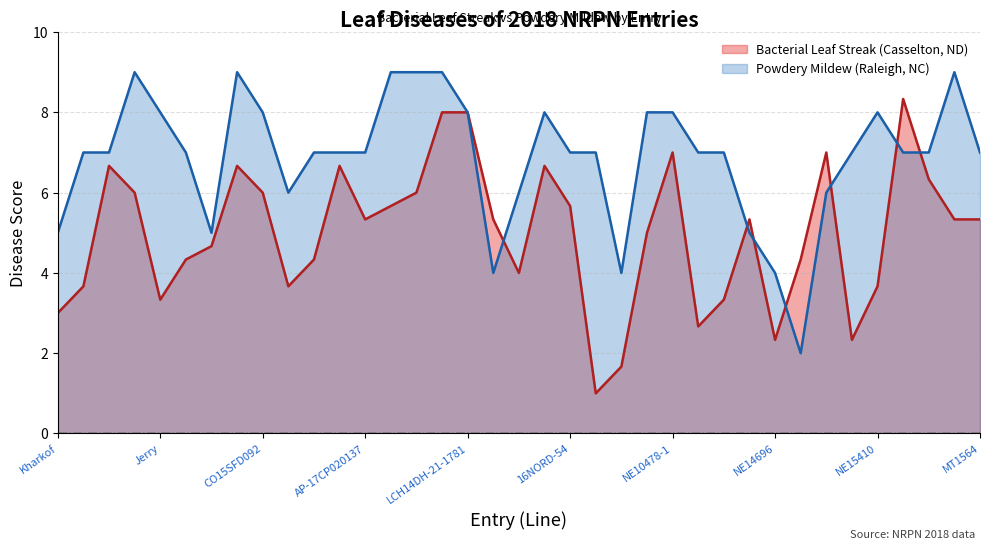

Does the chart display data point markers on the line(s)?

No